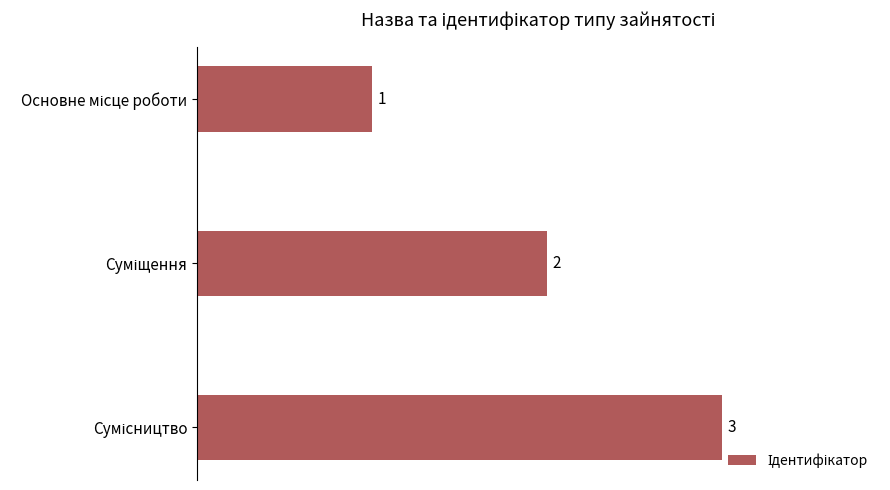

Count the values in the range 1 to 3.

3